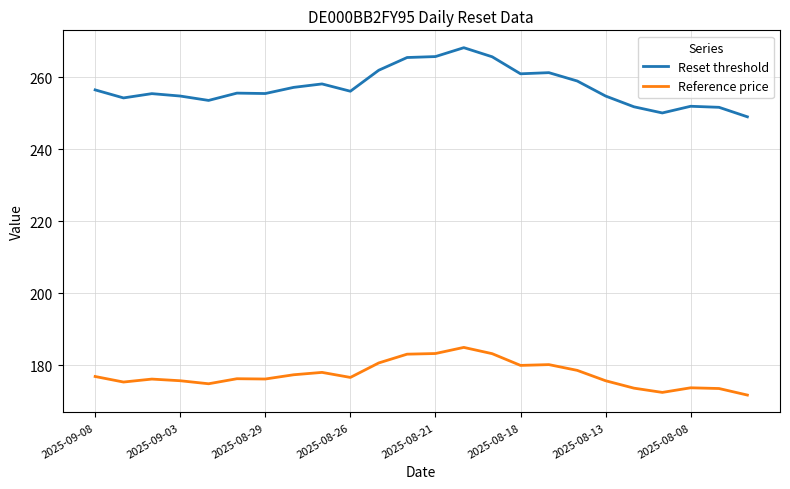

What is the lowest value of the Reference price series?

171.8